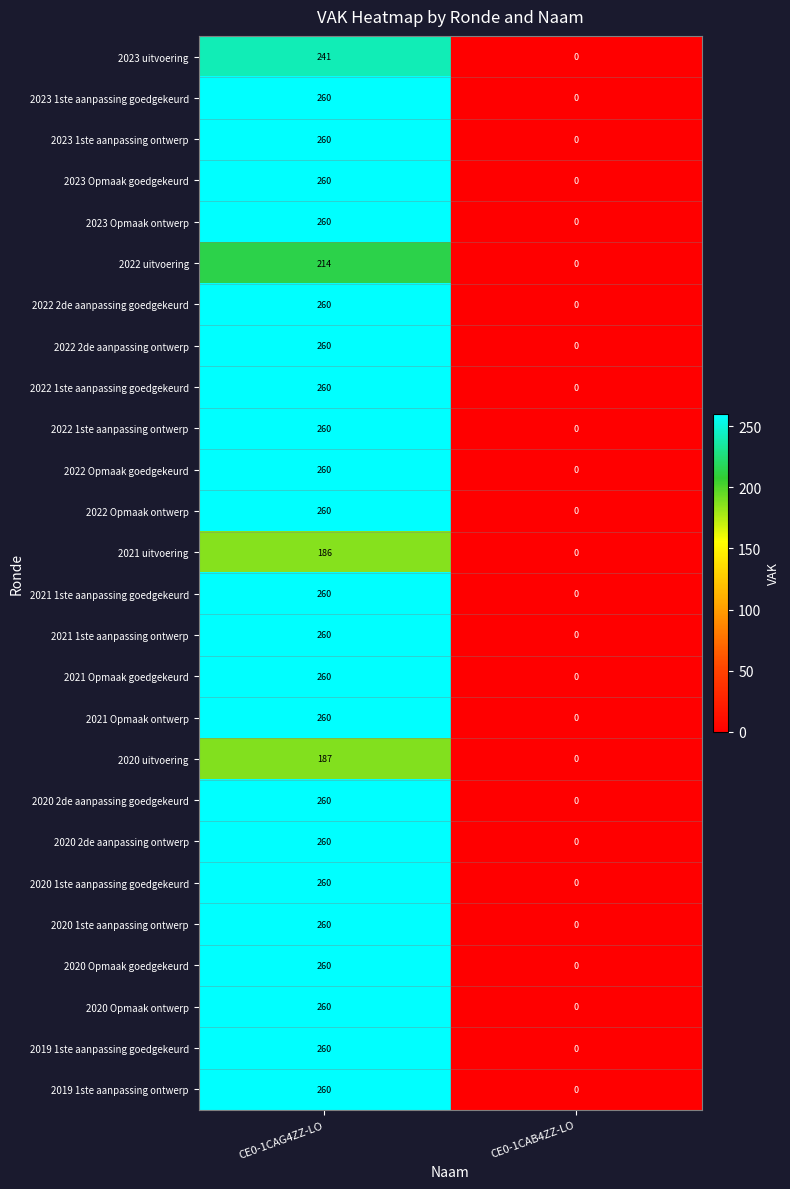

What is the maximum value for 2022 1ste aanpassing ontwerp?

260